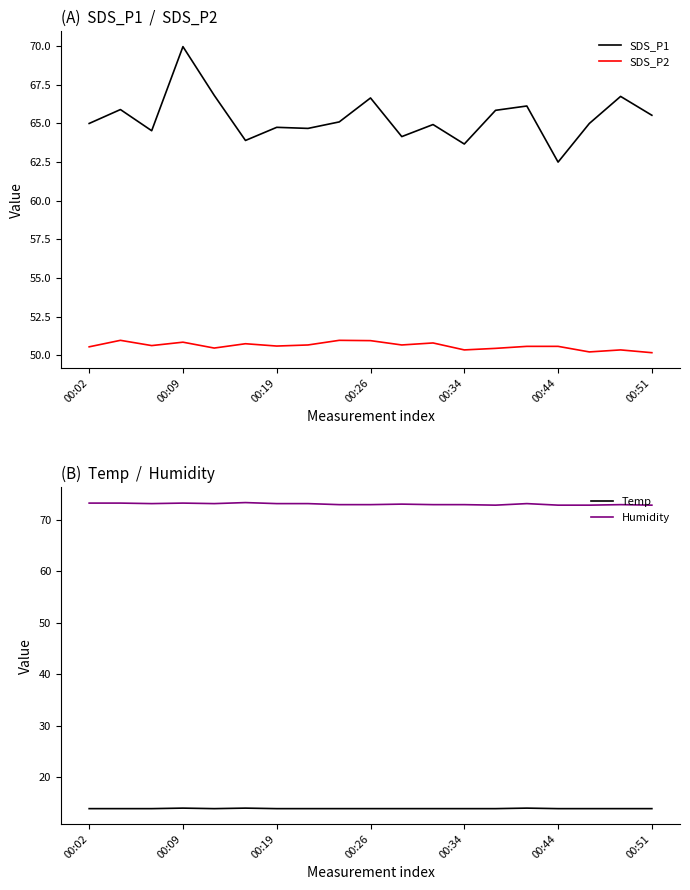

How many interior local peaks does the Humidity series have?

5